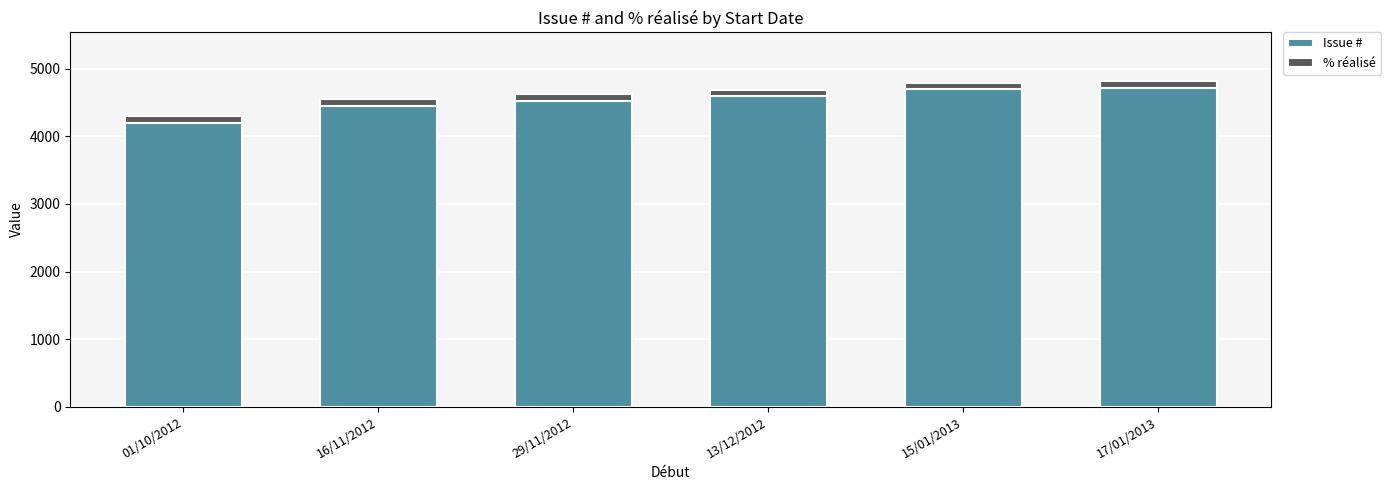

What is the difference between the maximum and minimum values in the Issue # series?

520